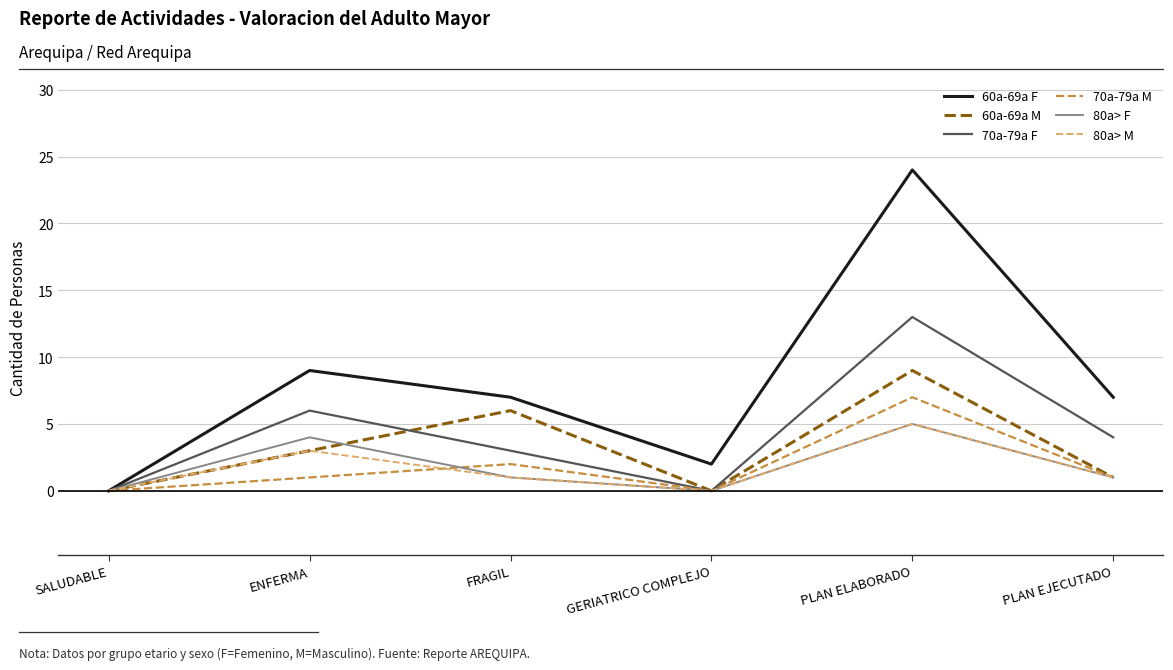

Where does the 60a-69a F series first go above 7?

ENFERMA